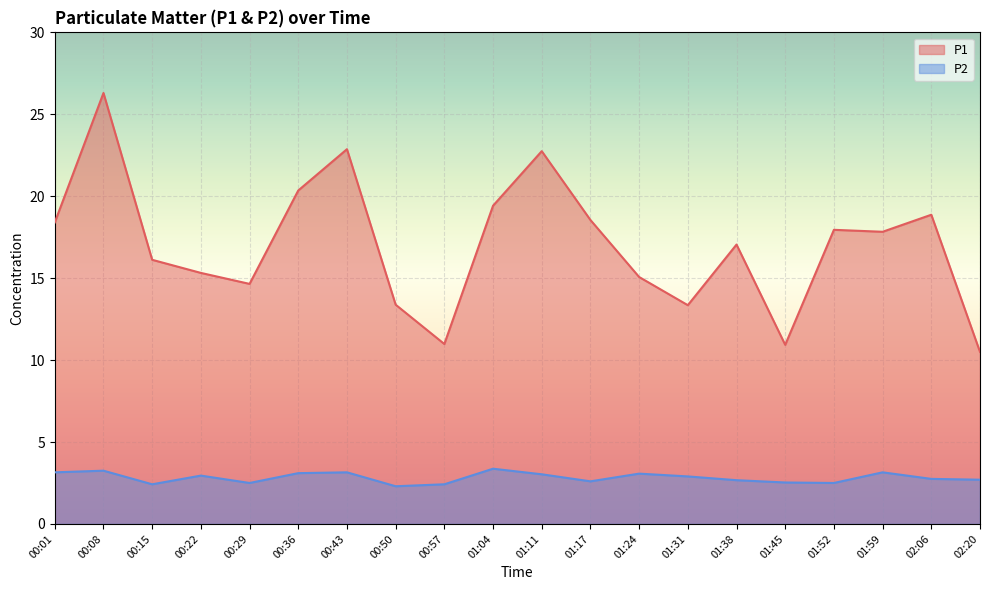

At how many categories does at least one series exceed 4?

20